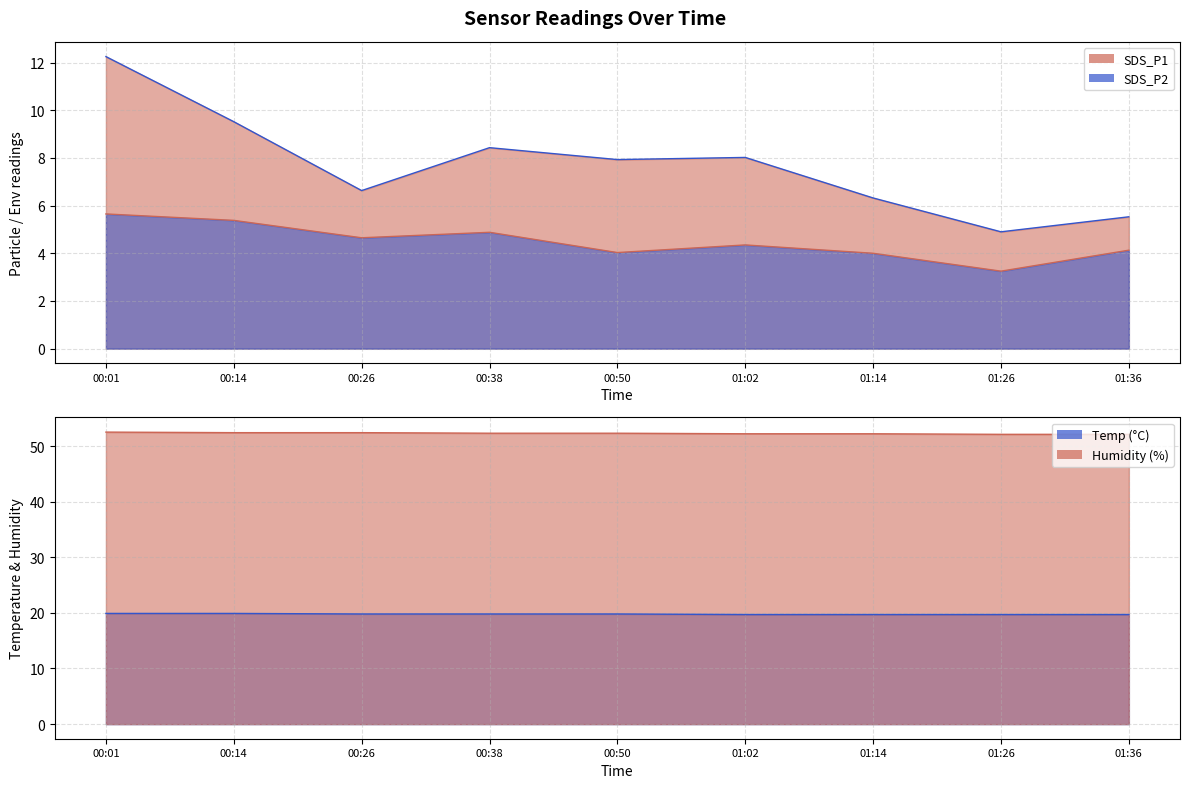

Is the value of SDS_P1 line at 01:36 greater than the value of Humidity line at 00:50?

No